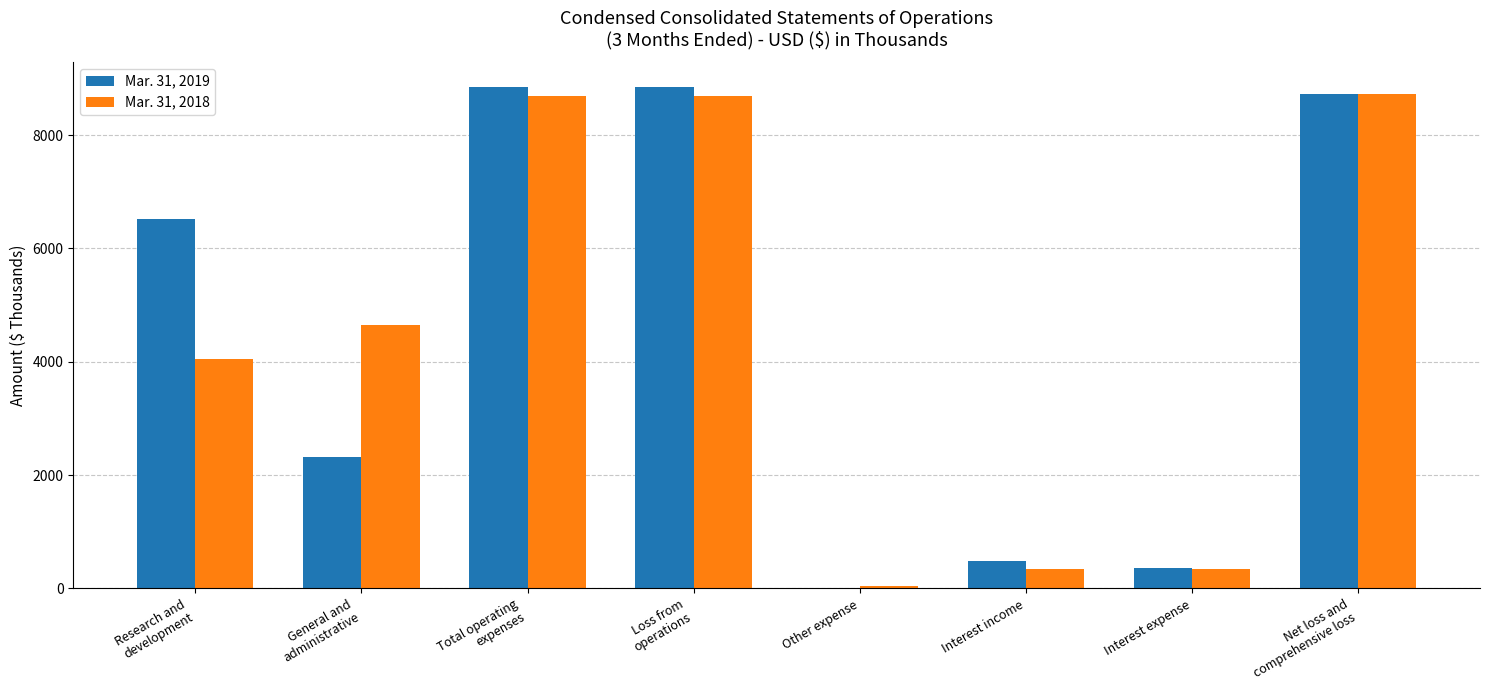

Which series has the largest range (max minus min)?

Mar. 31, 2019